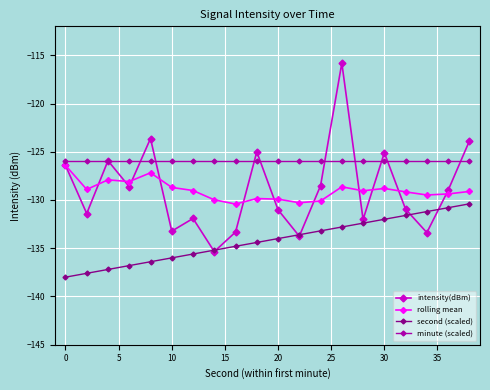

True or false: intensity(dBm) has more than 2 points higher than both neighbors.

True